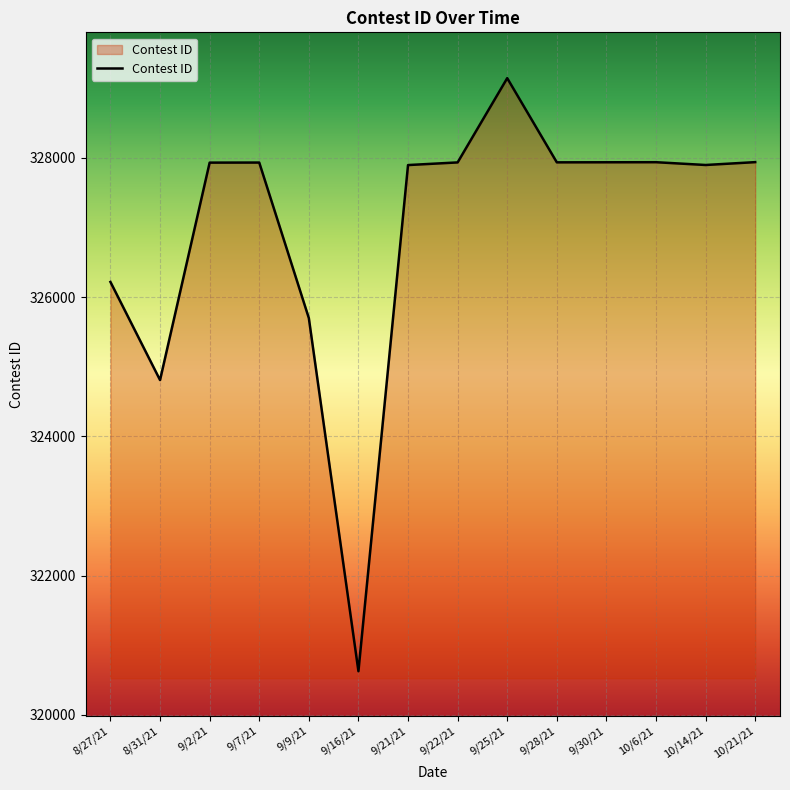

Read the value at 10/21/21, to the nearest 10.

327940